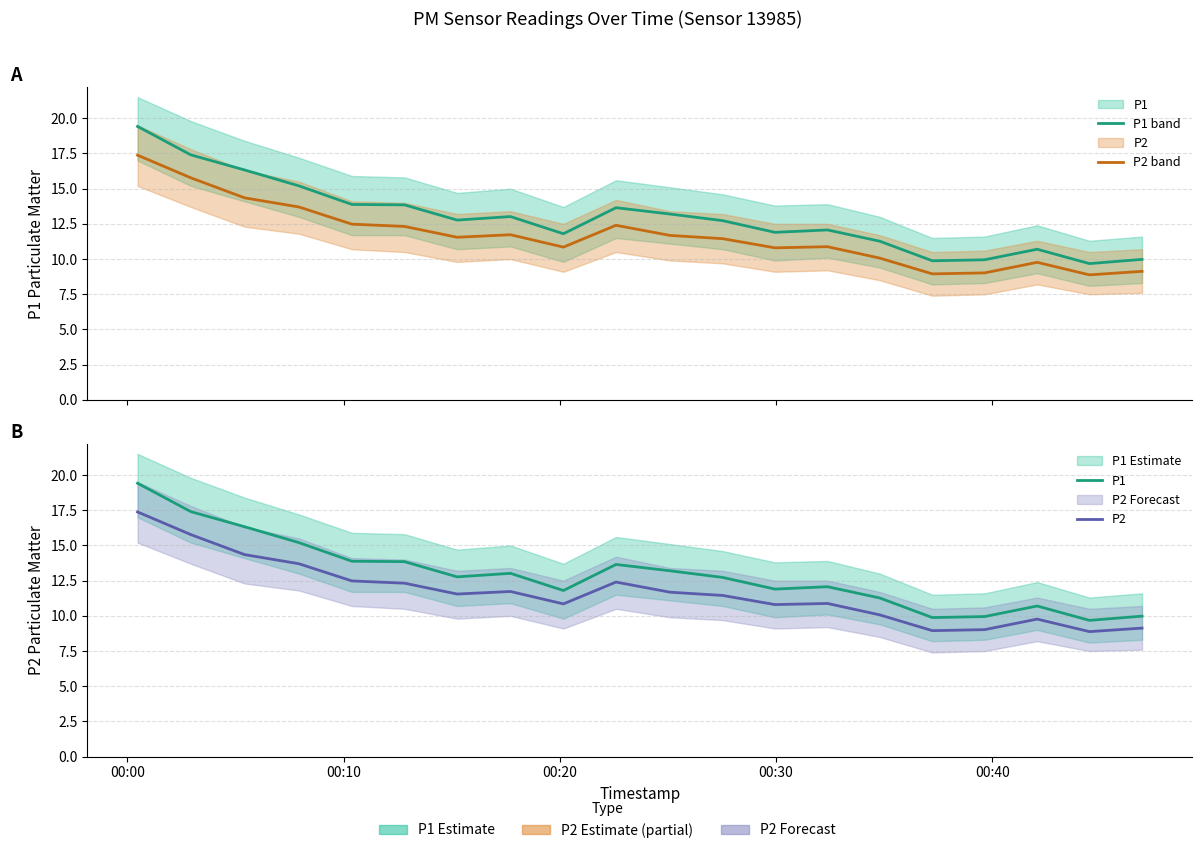

Count the number of data series in this chart.

2